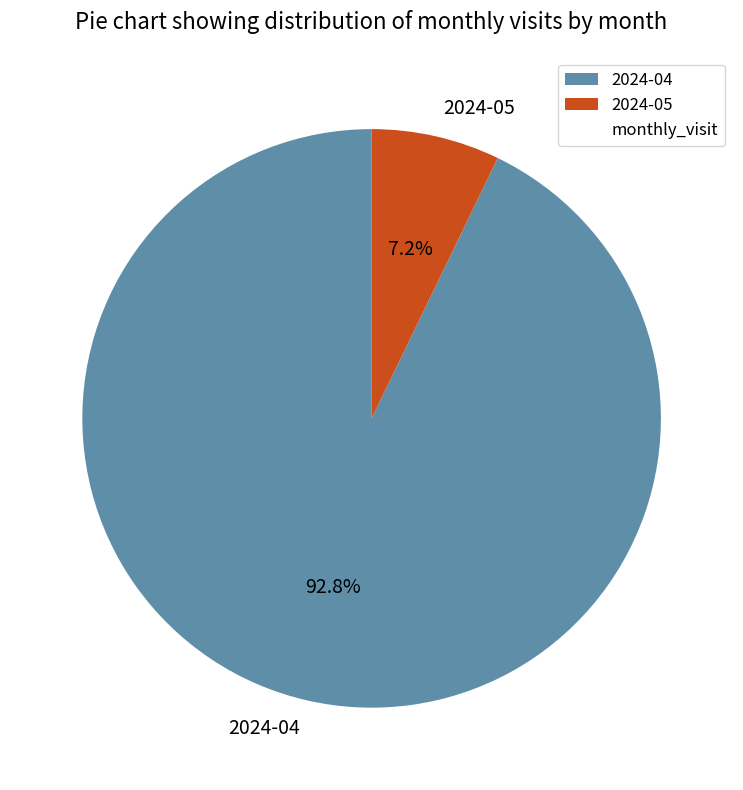

What percentage is the 2024-04 slice, to the nearest percent?

93%